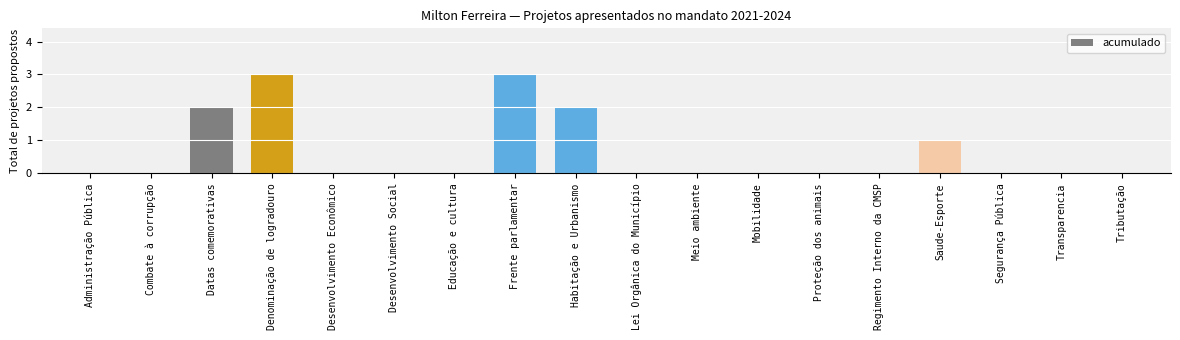

How many distinct data groups are displayed?

1